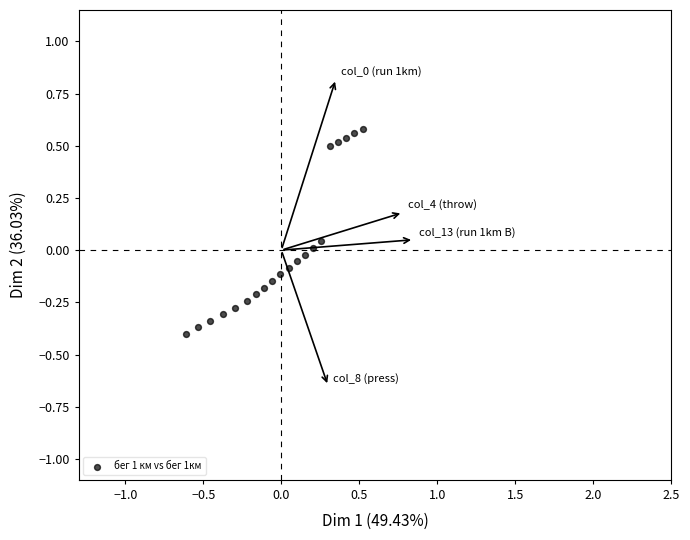

What is the range of Y values (max minus min)?

1.0